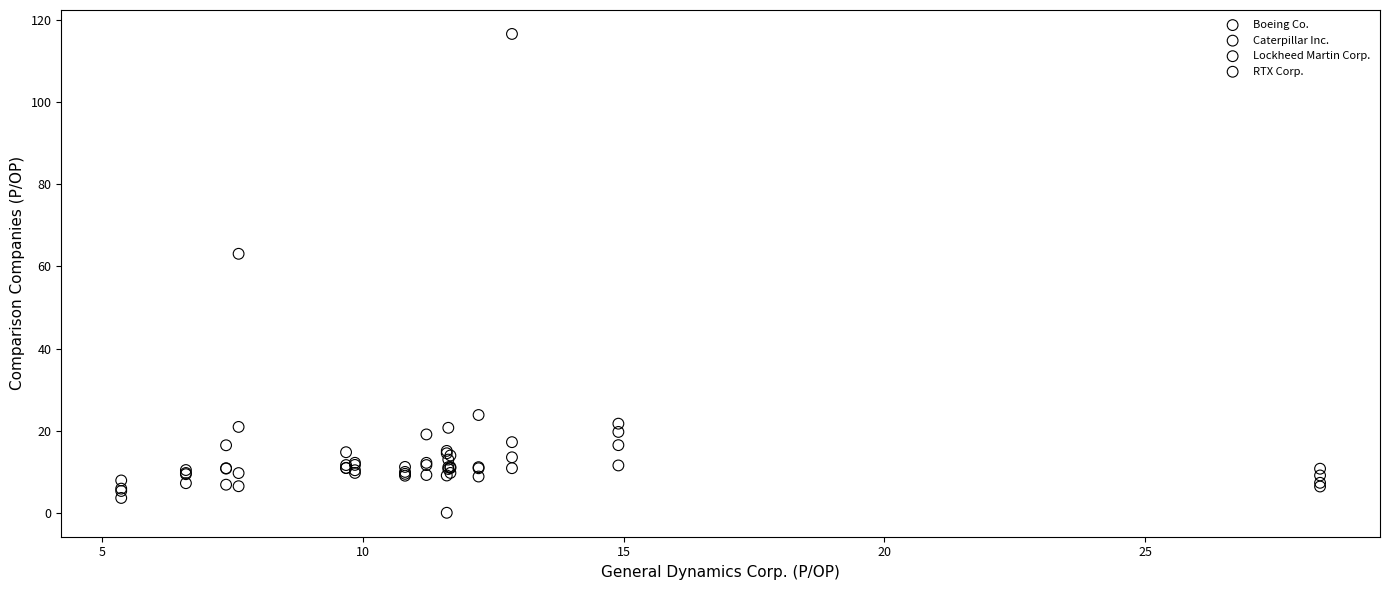

In the Caterpillar Inc. series, what Y value is closest to 60?

63.1